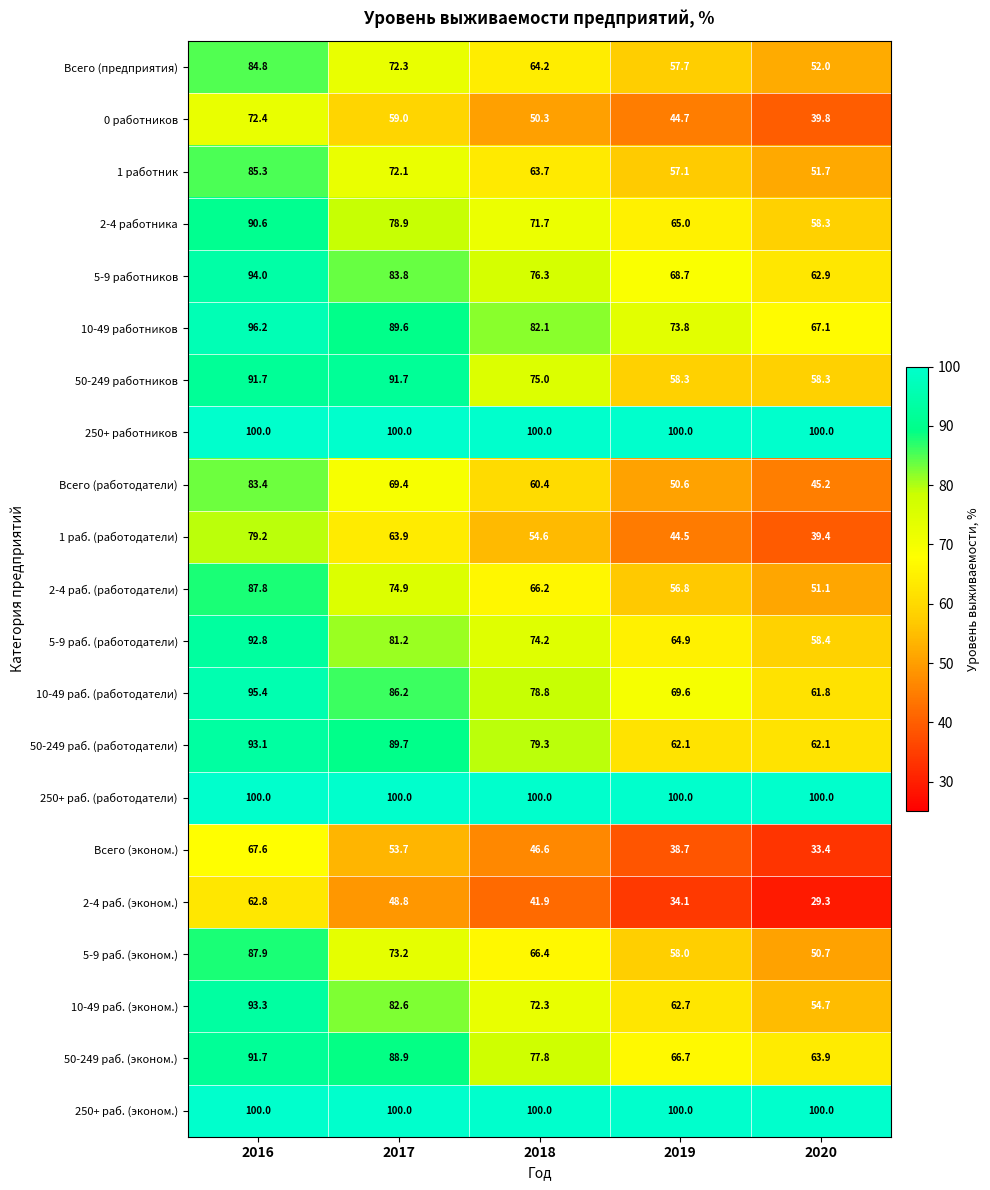

Which series has the widest spread of values?

1 раб. (работодатели)